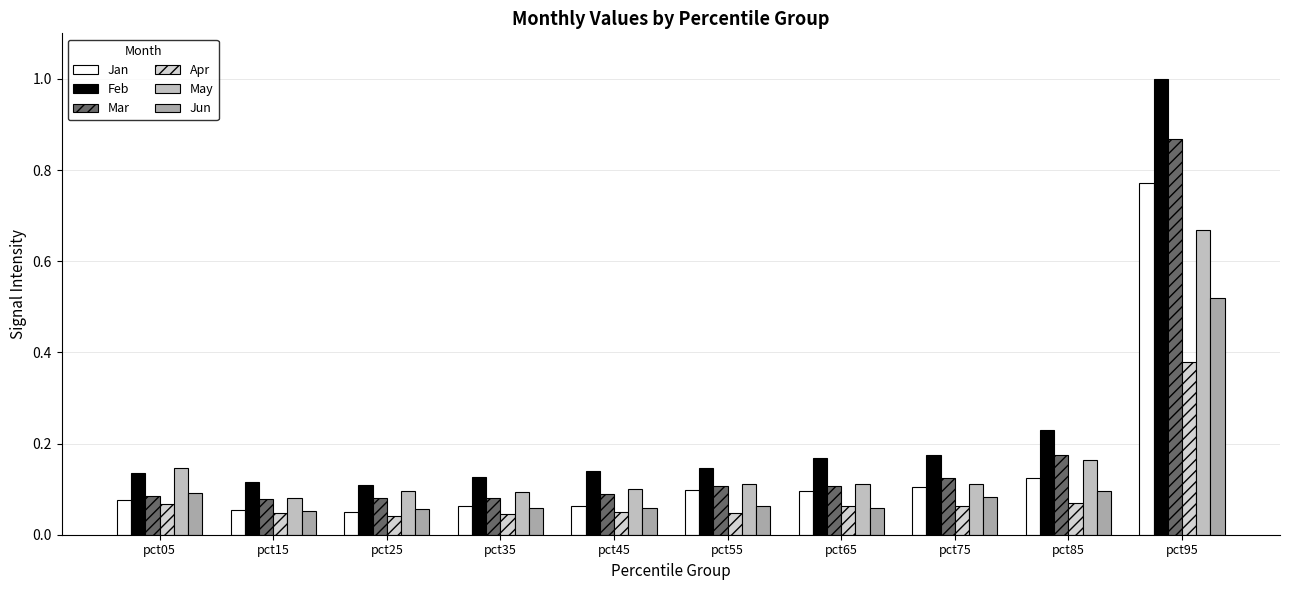

Is it true that Jan equals 0.8 at pct95?

True